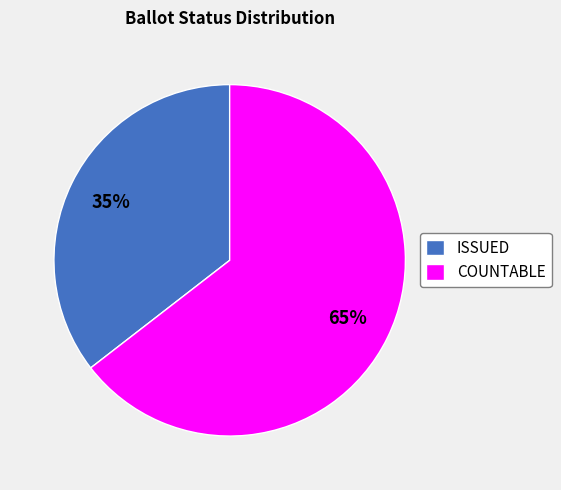

Do COUNTABLE and ISSUED together represent more than half of the pie?

Yes